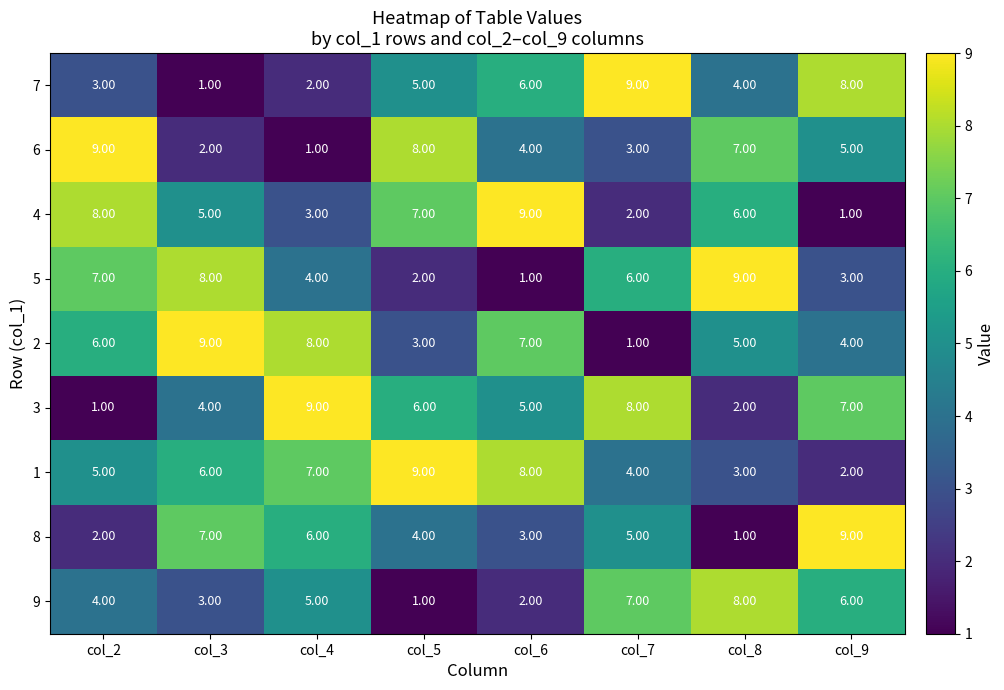

What is the sum of all 5 values?

40